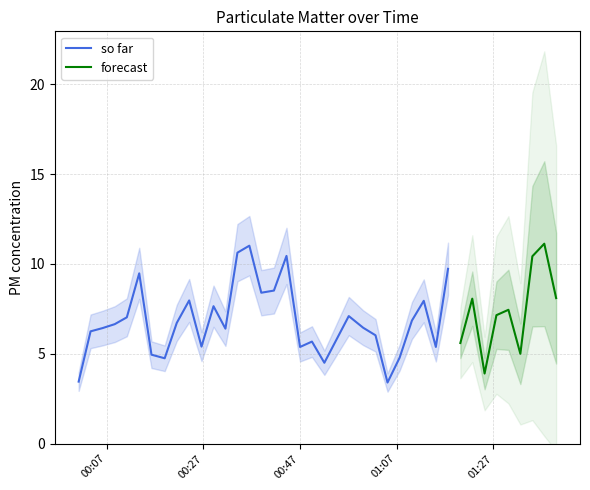

What is the minimum value for so far?

3.4